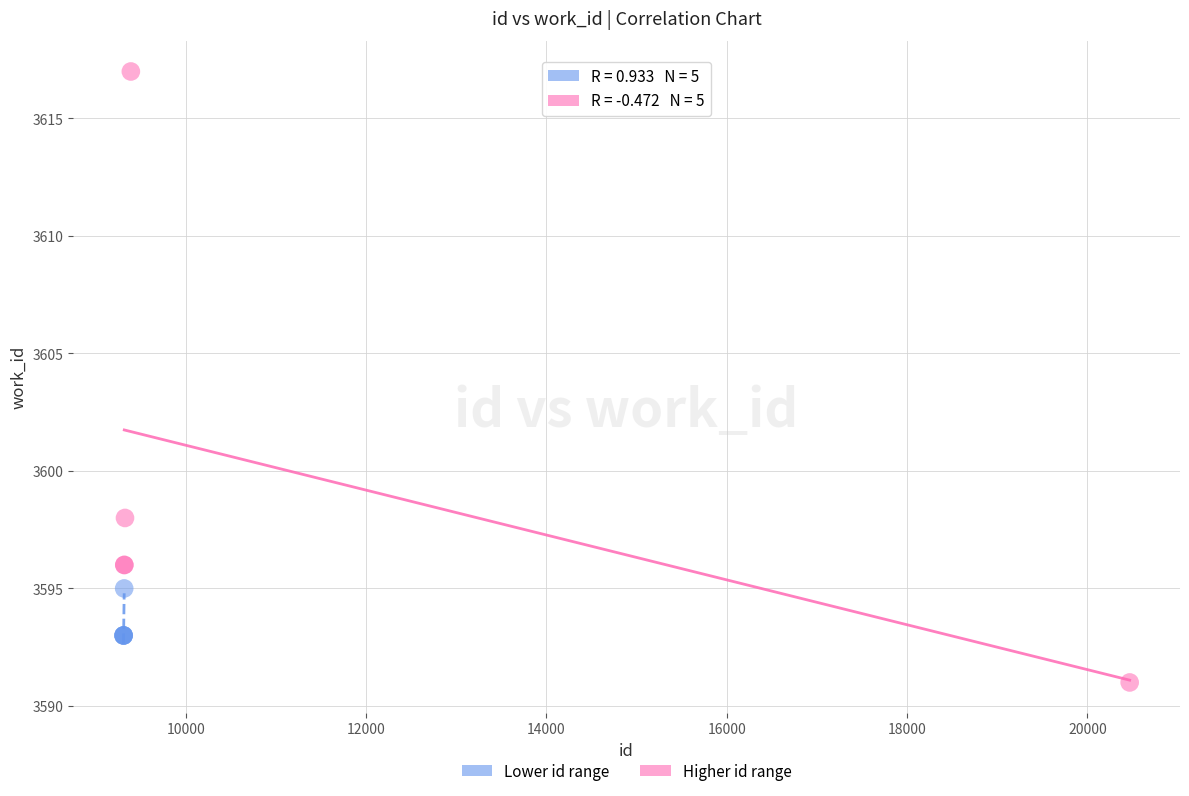

Which series reaches the maximum Y coordinate?

Higher id range